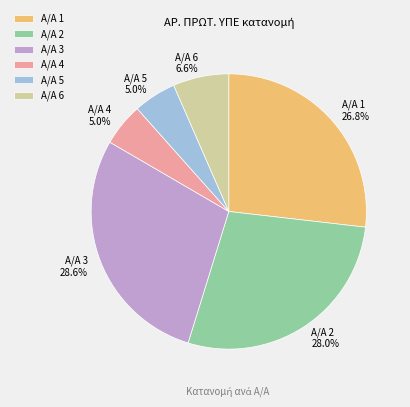

How many segments does this pie chart have?

6